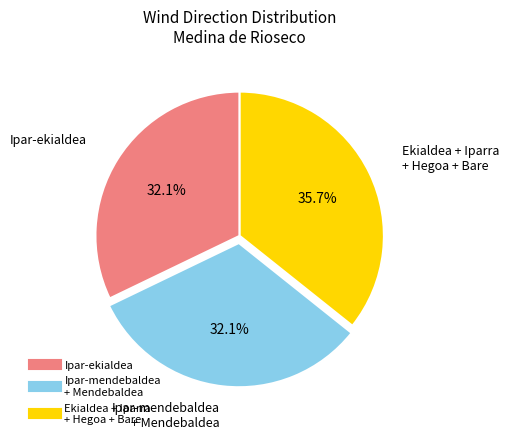

Does any single category account for the majority?

No